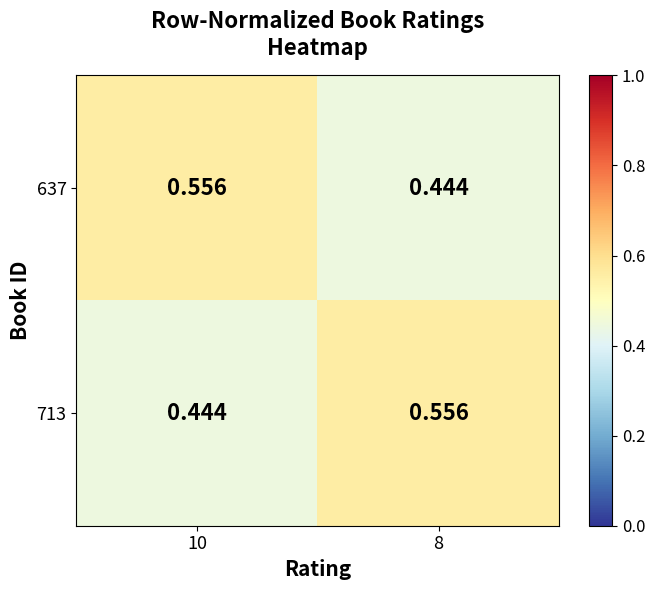

How many data points does each series have?

2